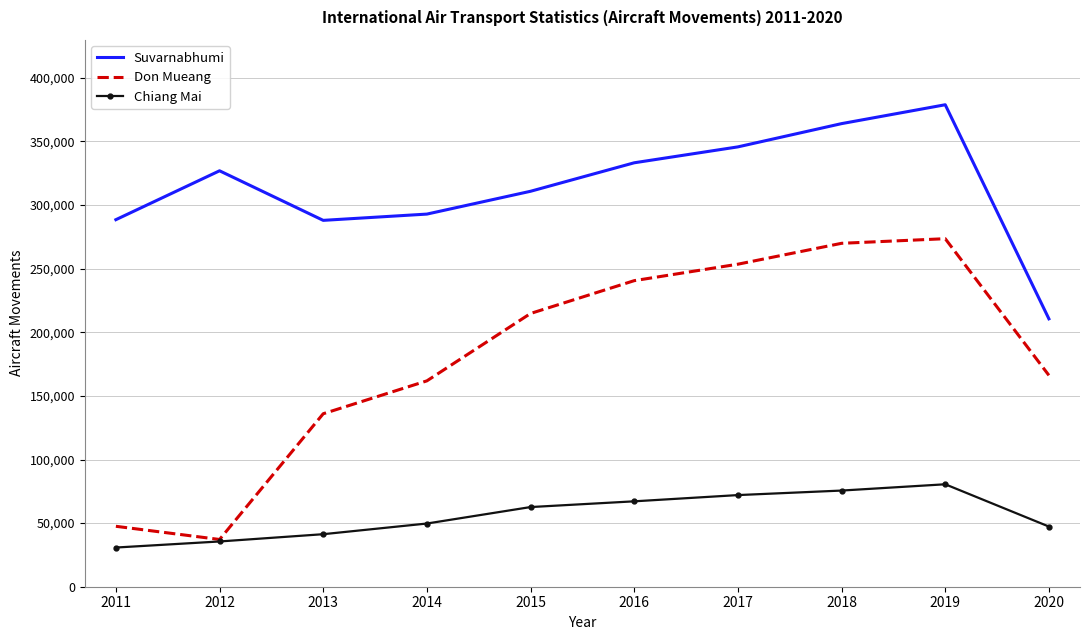

Which series has the largest total across all categories?

Suvarnabhumi